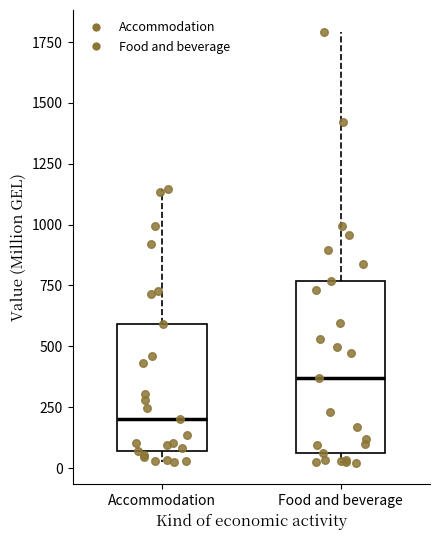

Where does the upper whisker of the box for Accommodation end on the y-axis? The values are not printed on the chart, so give them approximately, as read against the axis.

1150